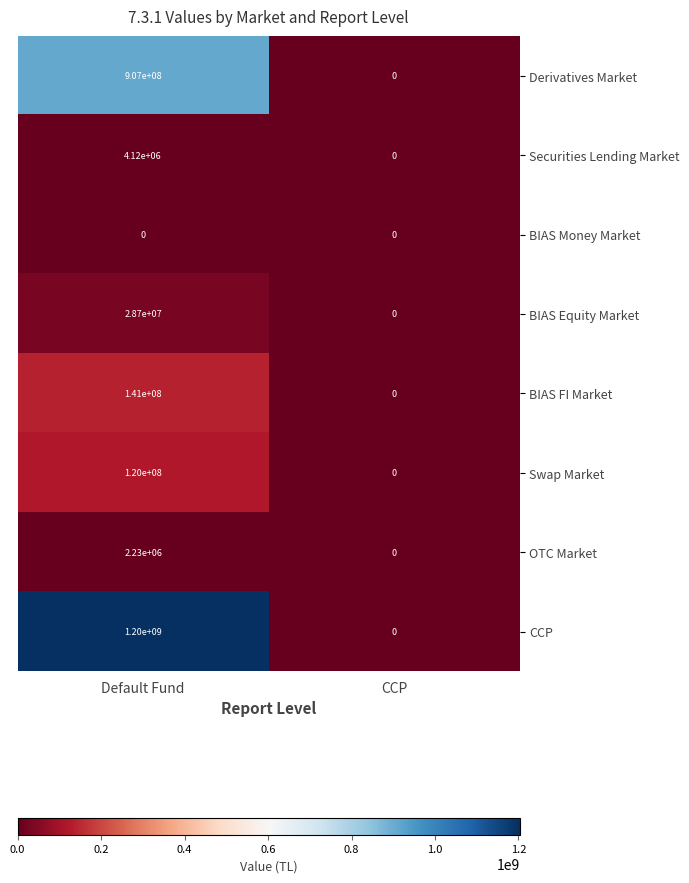

What is the sum of the BIAS Equity Market values at CCP and Default Fund?

28700000